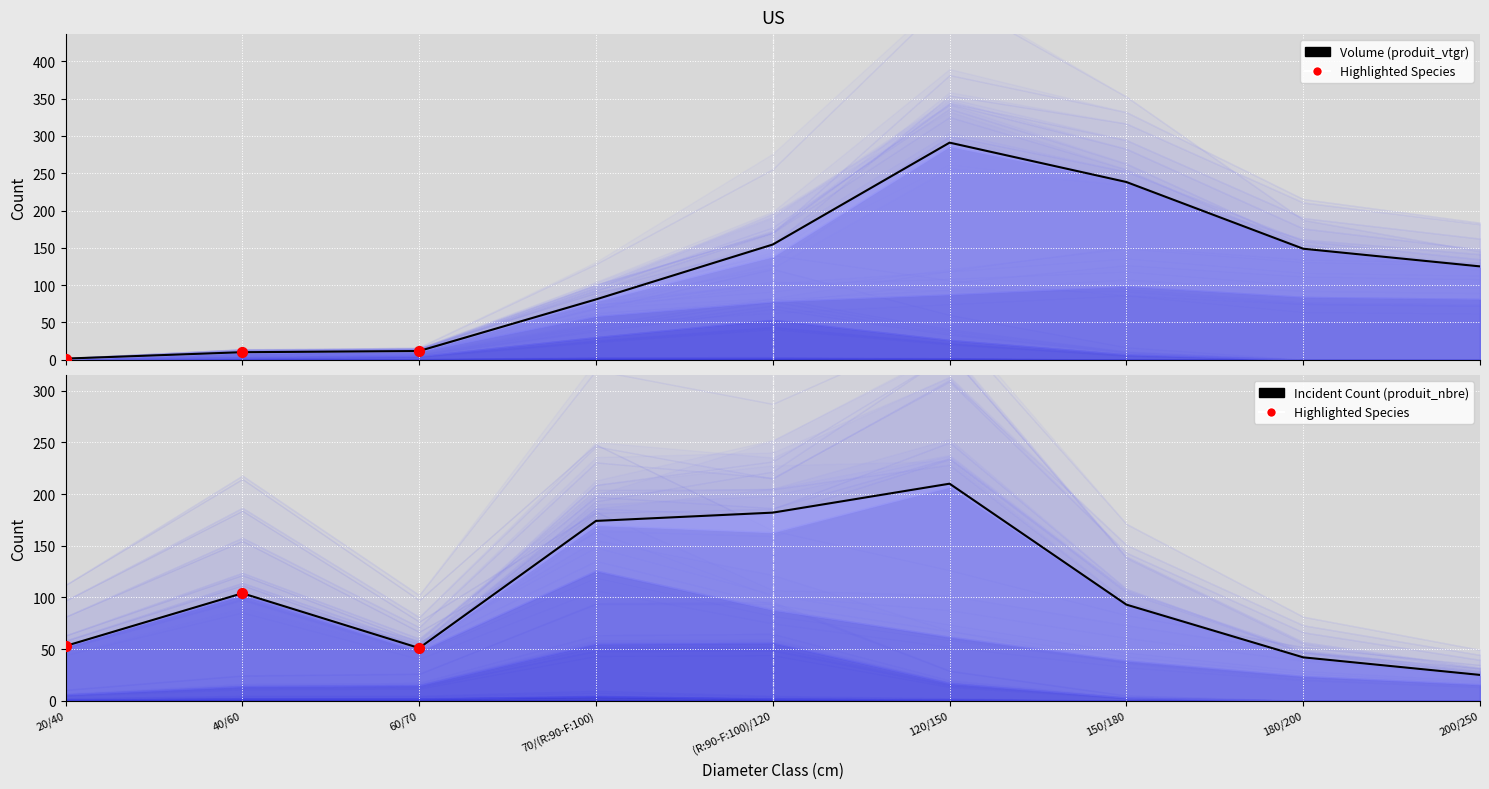

Which series reaches the minimum Y coordinate?

Volume (produit_vtgr)